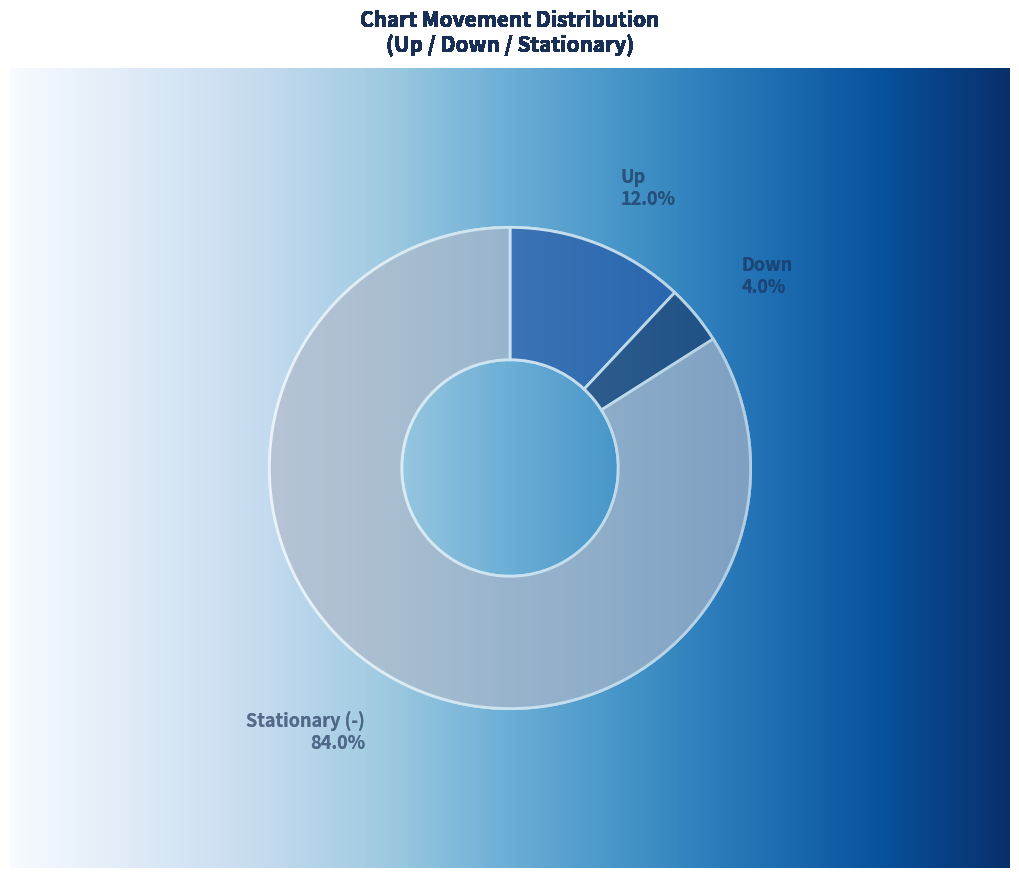

How many slices are in this pie chart?

3